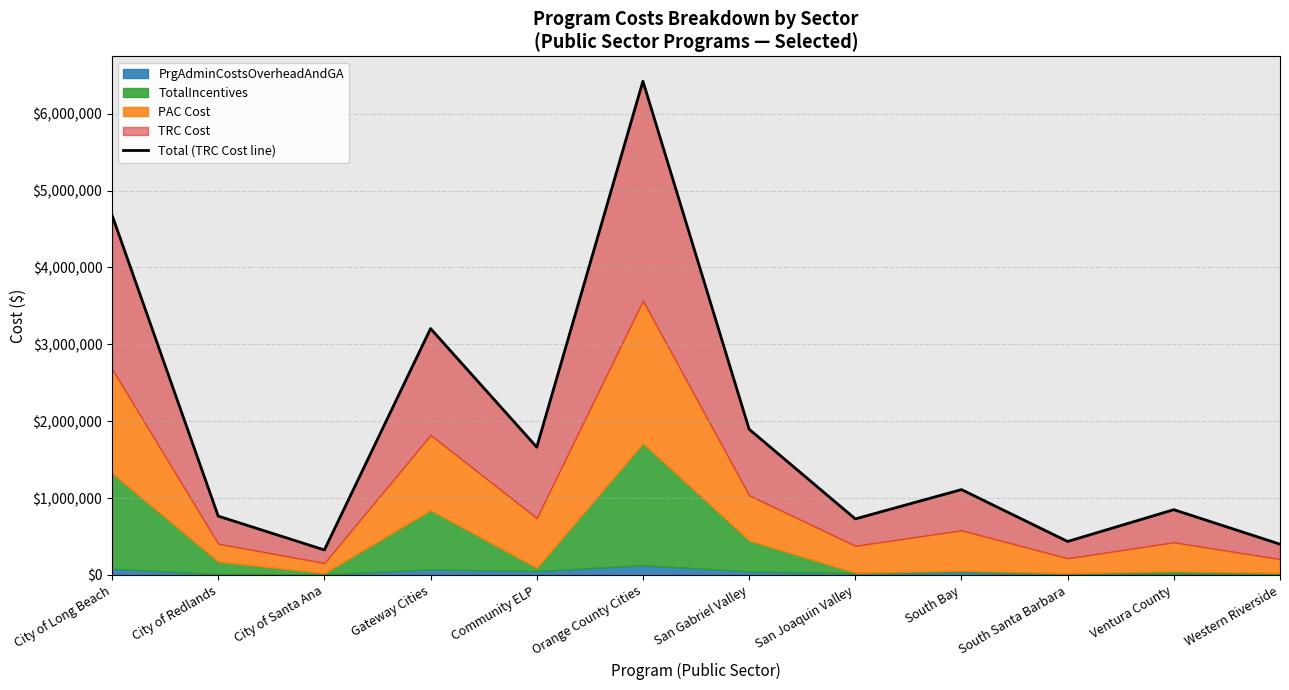

How many categories are shown in the chart?

12